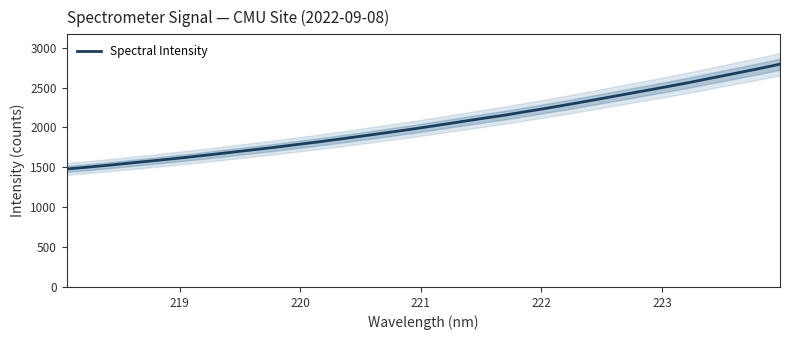

What is the highest value of the Spectral Intensity series?

2793.5